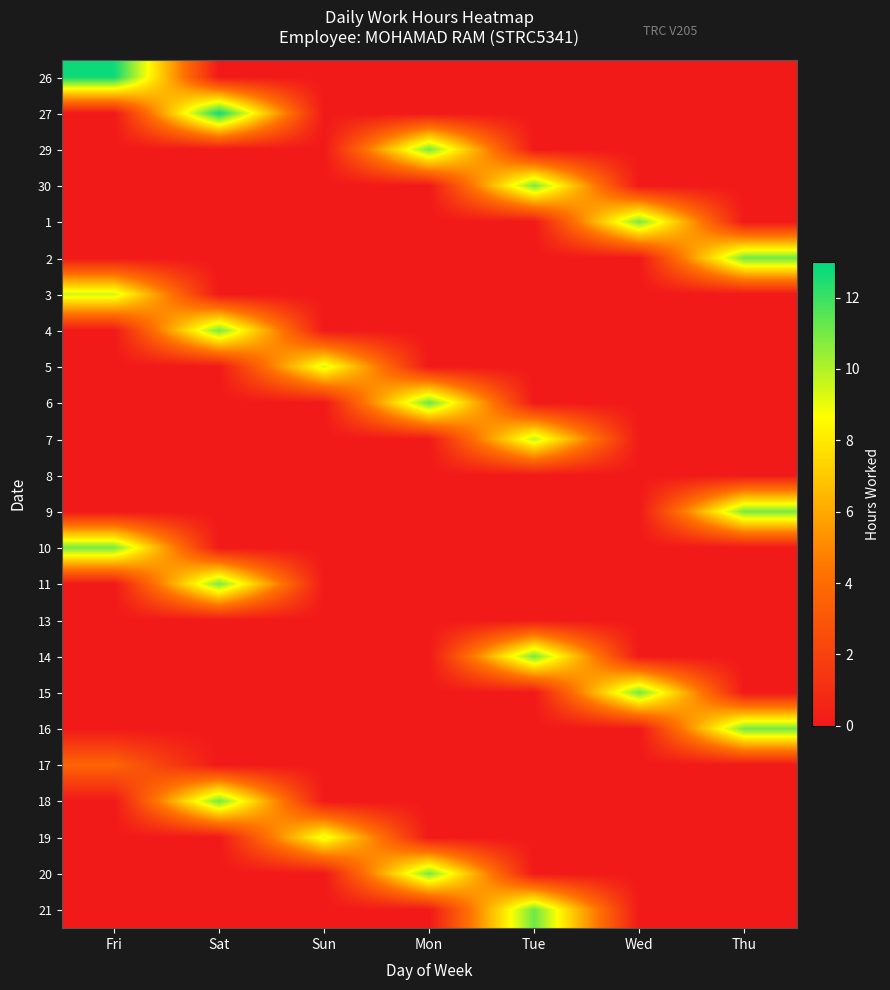

Which has a higher value, Mon or Sat?

Mon